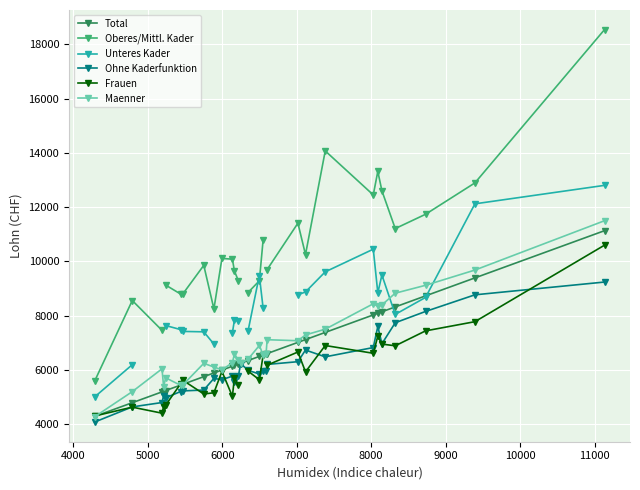

What is the maximum value for Maenner?

11500